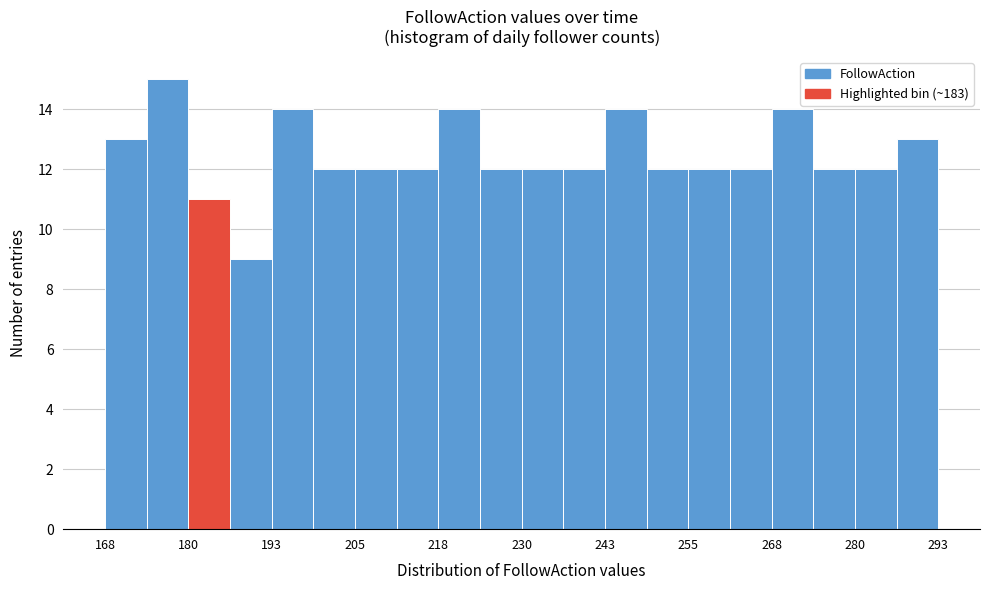

Around what value on the x-axis is the tallest bar? Give the approximate position of its centre, as read against the axis.

178